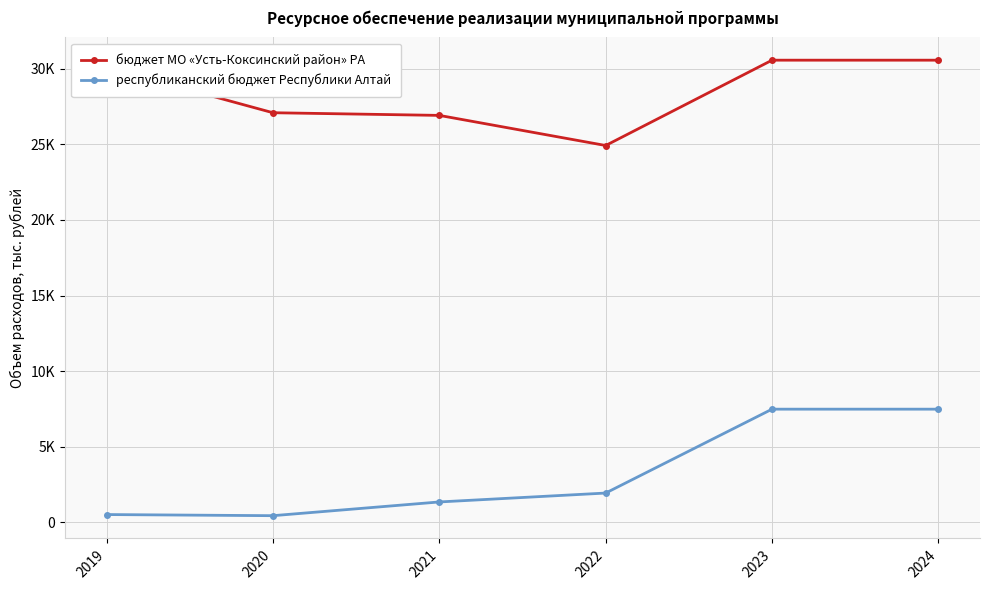

Rank the categories by республиканский бюджет Республики Алтай value from lowest to highest.

2020, 2019, 2021, 2022, 2023, 2024